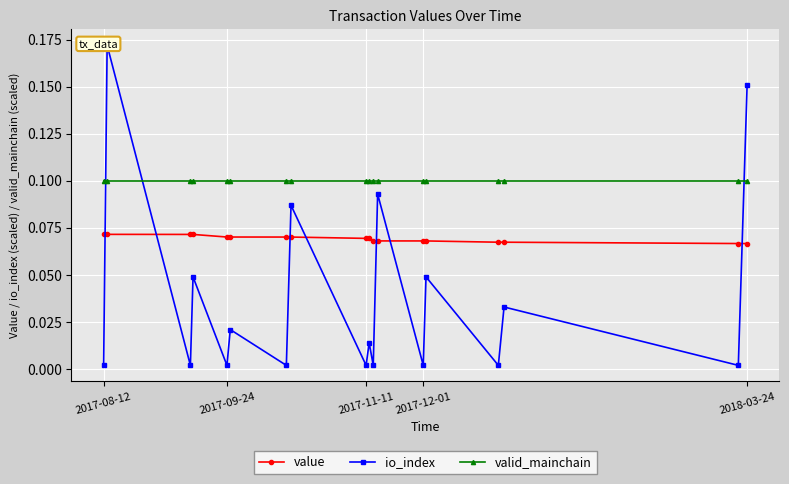

How many interior local valleys does the io_index series have?

8